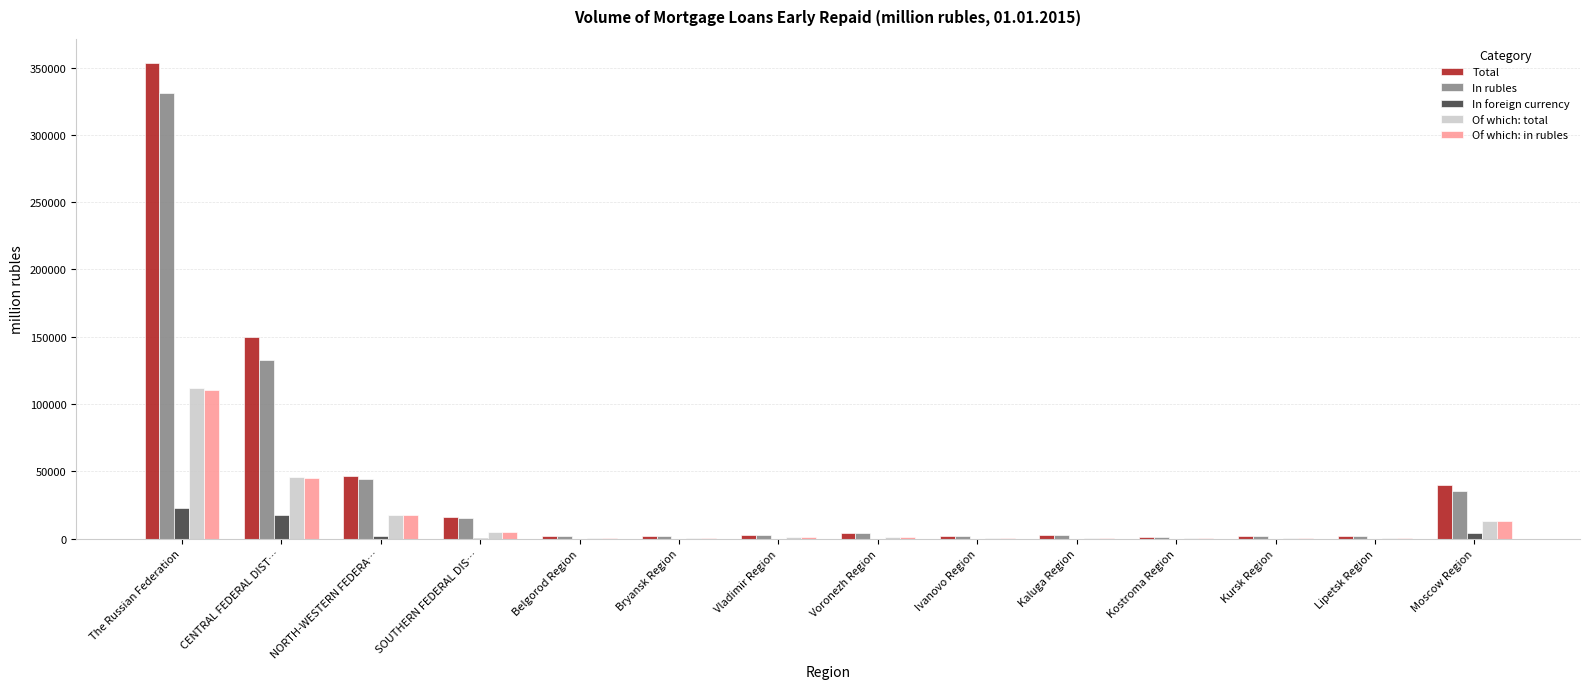

What value does the Of which: total series have at Bryansk Region, to the nearest 100?

600